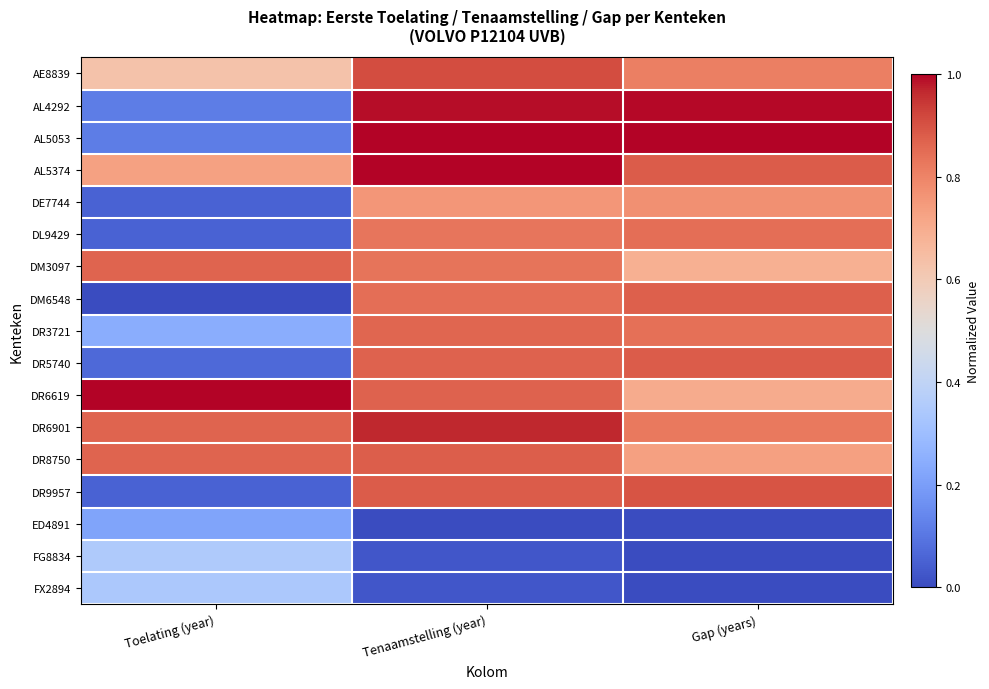

At how many categories does at least one series exceed 0?

3